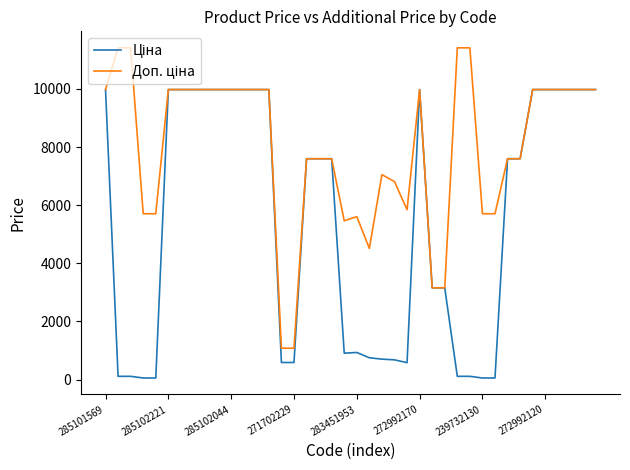

What is the greatest value displayed?

11410.0